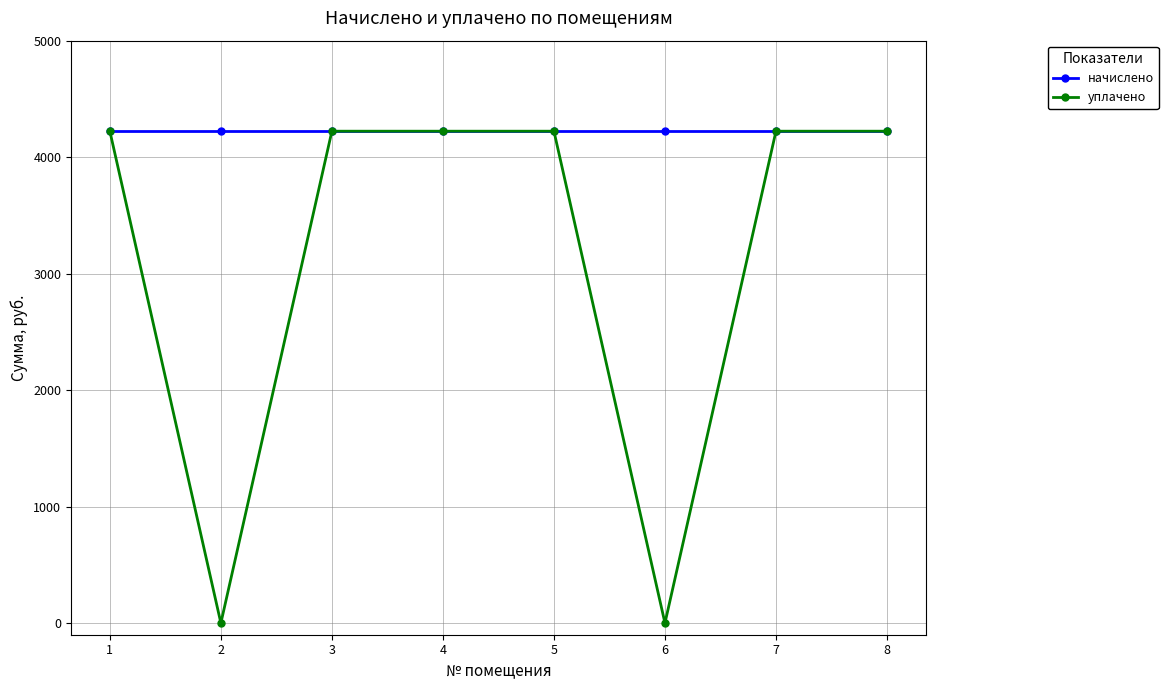

What is the approximate value of начислено at 6?

4222.8